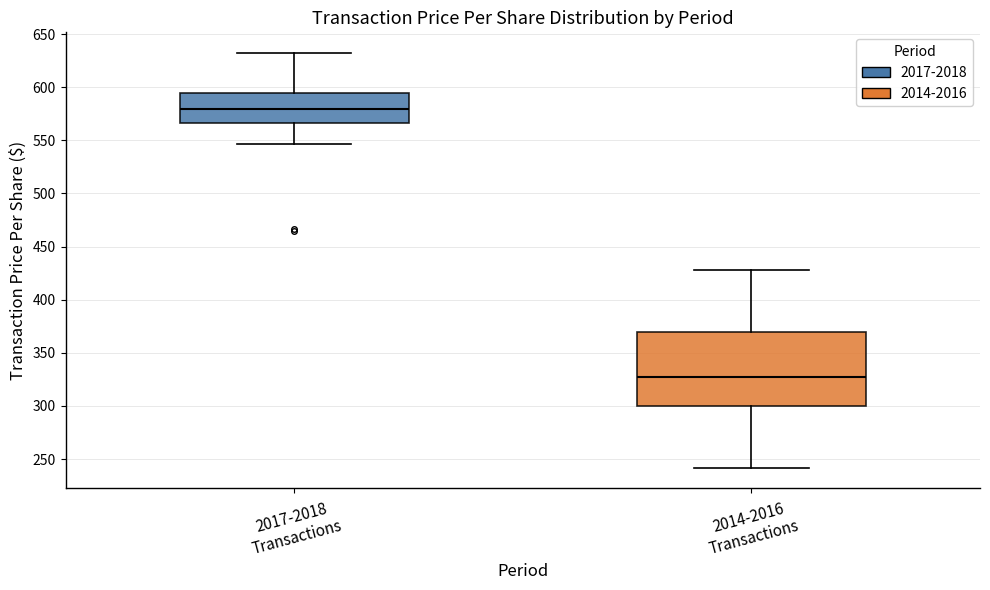

Reading left to right, transcribe this box plot: for each box, give where its median line is, the range the box spans, and where its two whiskers end, as read against the y-axis. The values are not printed on the chart, so give them approximately, as read against the axis.

2017-2018 Transactions: median 580, box 565 to 595, whiskers 545 to 630
2014-2016 Transactions: median 330, box 300 to 370, whiskers 240 to 430